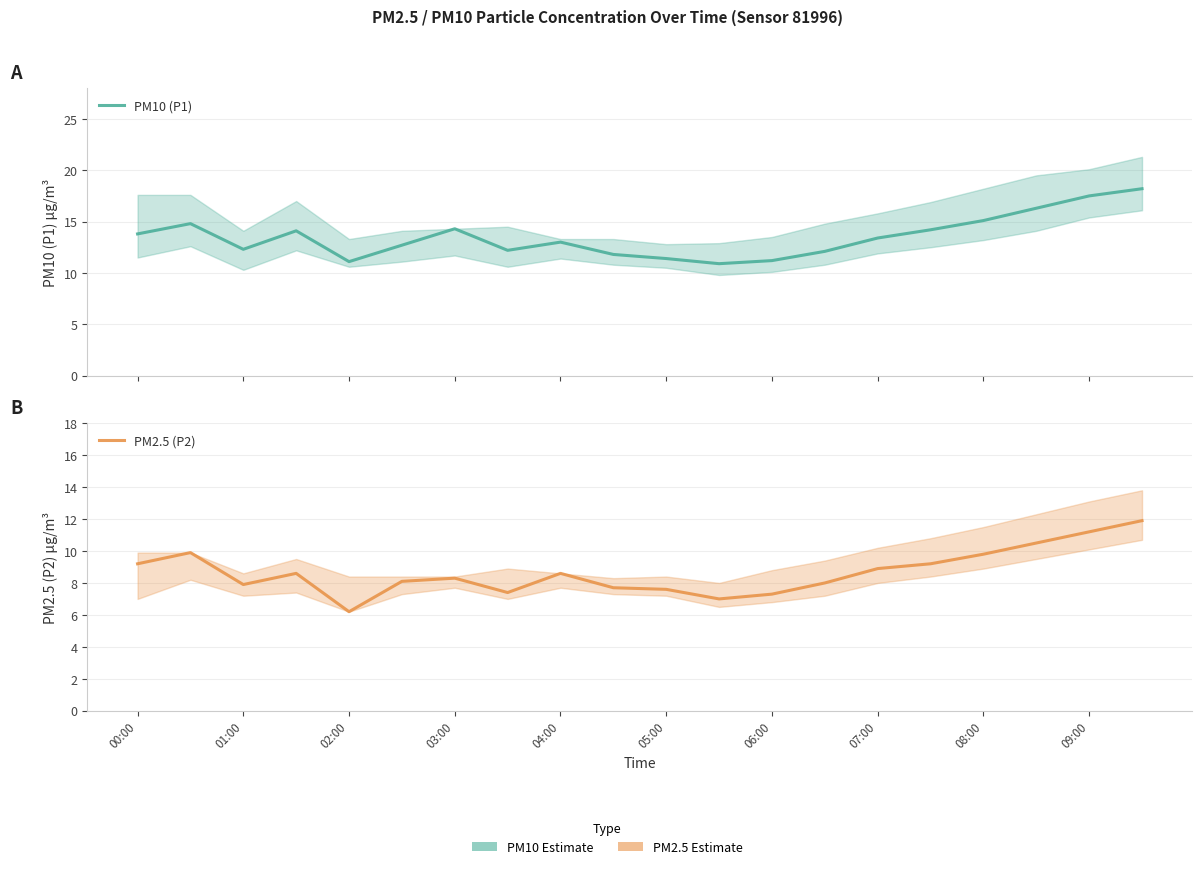

True or false: PM10 (P1) and PM2.5 (P2) intersect in this chart.

False